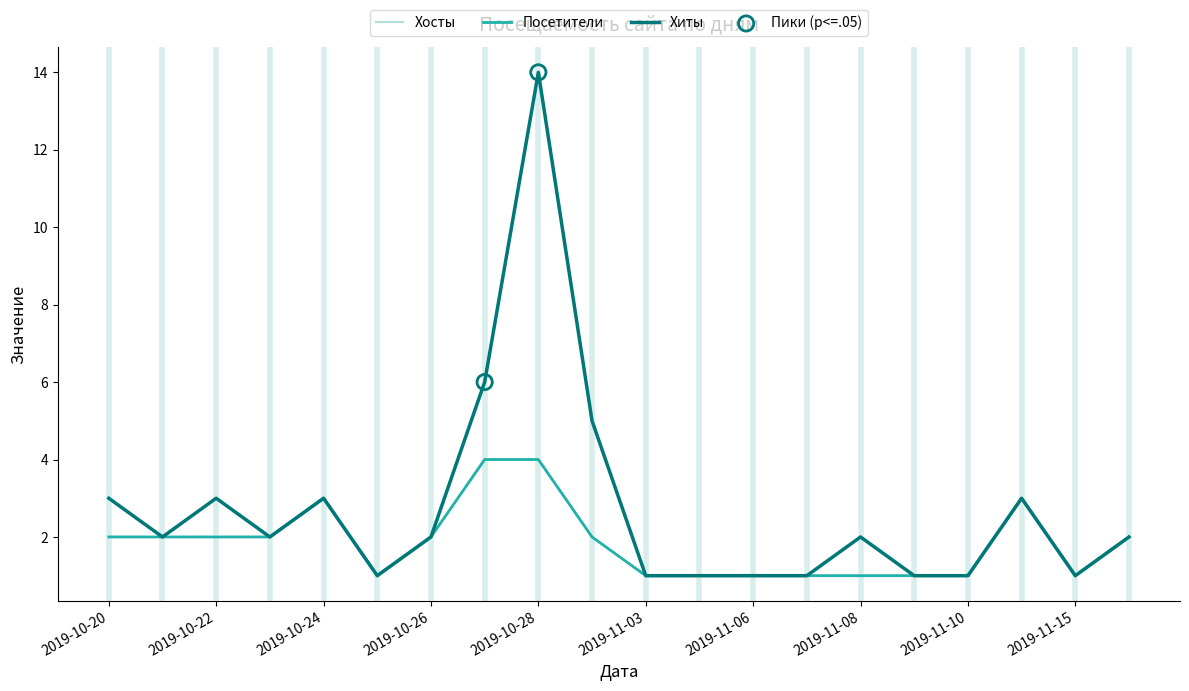

At which category is the sum across all series the highest?

2019-10-28